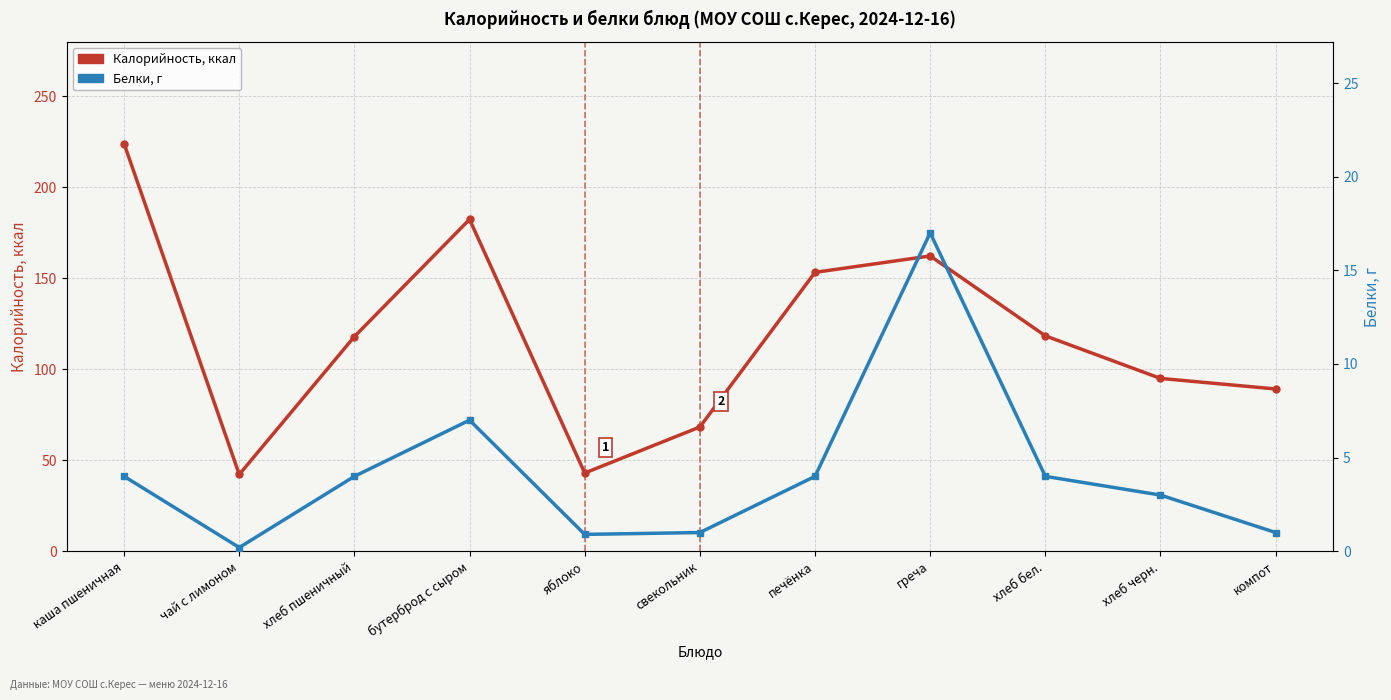

How many values in the Калорийность, ккал series exceed 118?

5